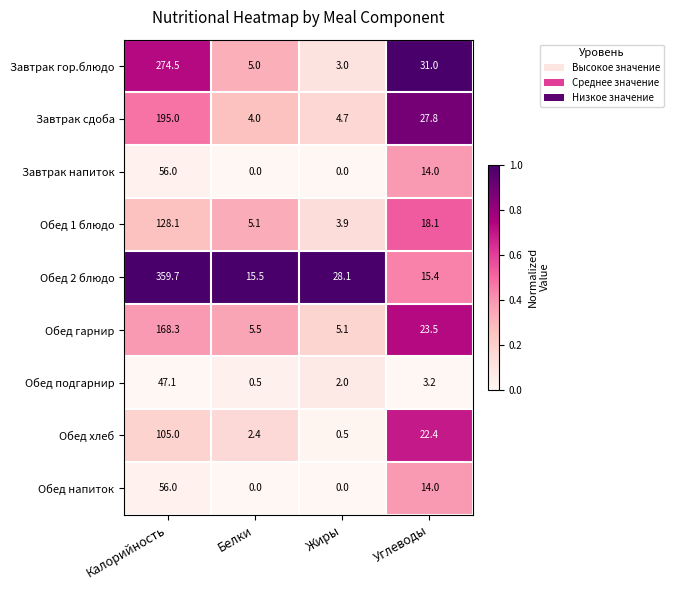

What is the sum of all Обед подгарнир values?

52.8